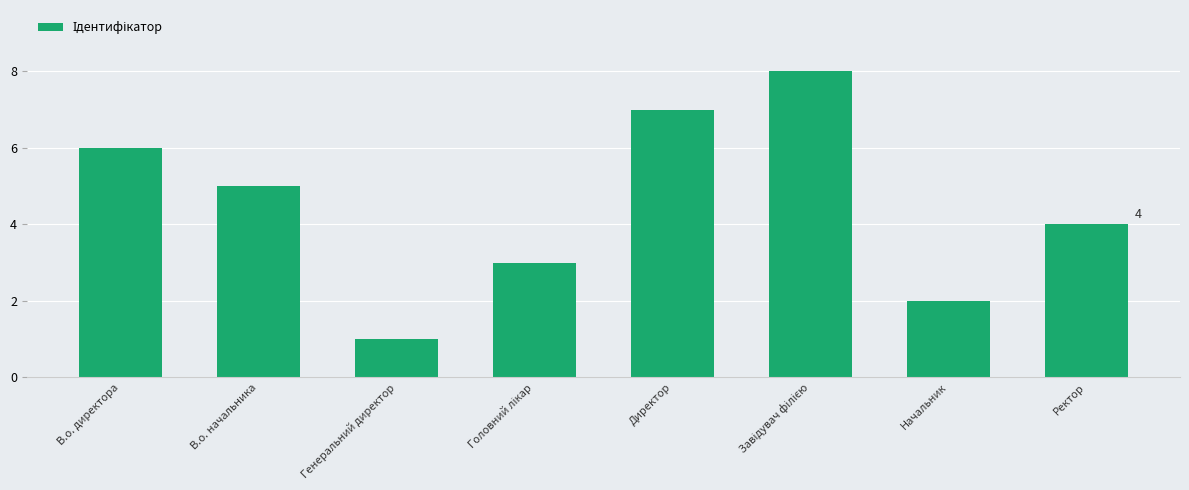

What position from the left is В.о. начальника?

2